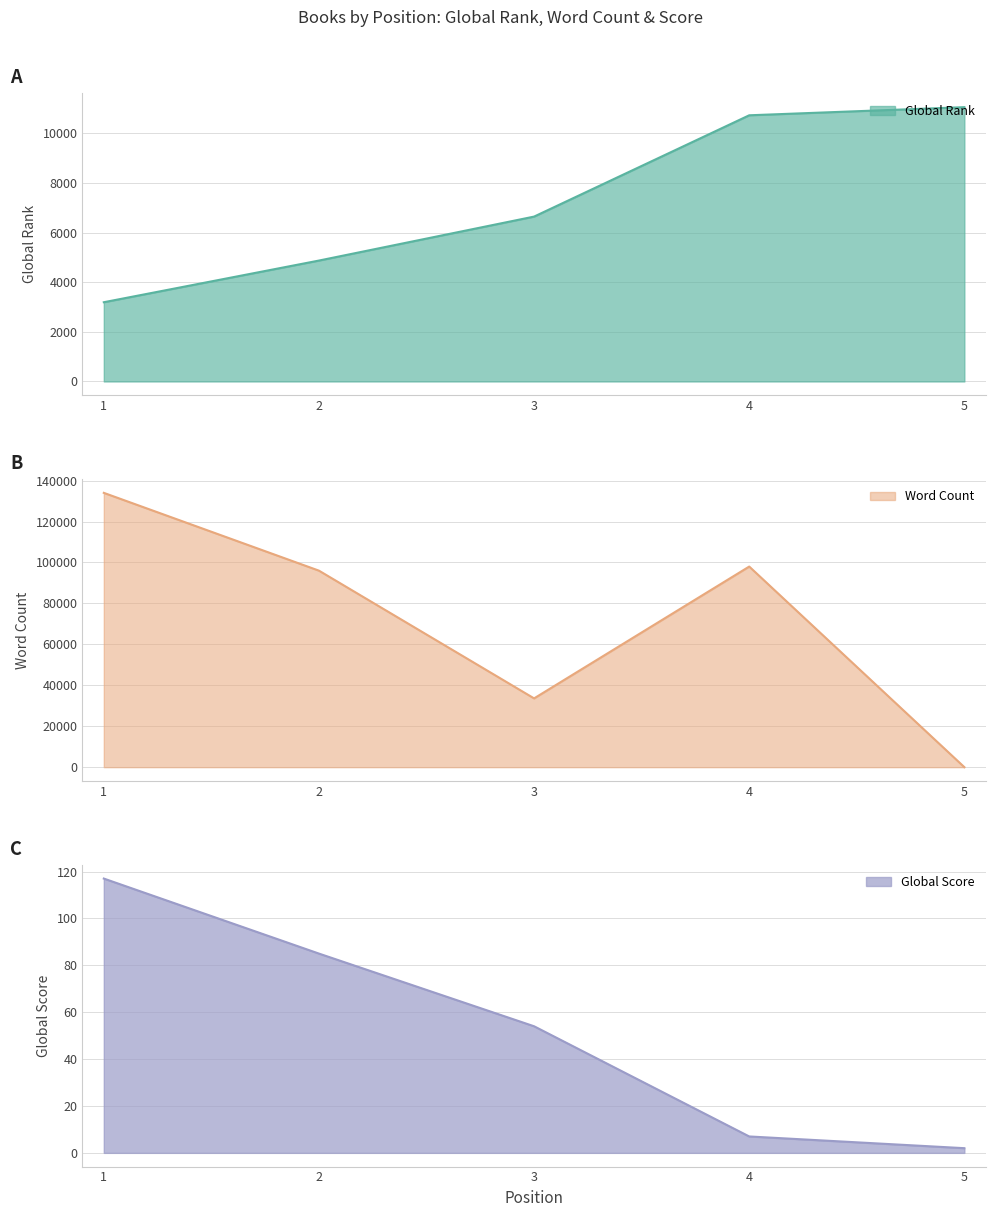

At 4, list the series in order from smallest to largest.

Global Score, Global Rank, Word Count